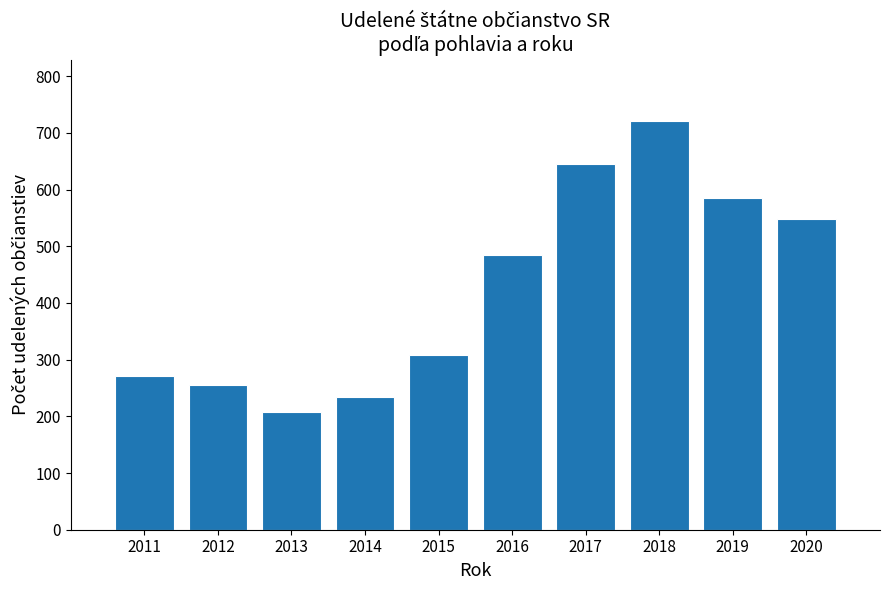

Reading right to left, list all the values displayed in this chart.

548	586	721	645	484	309	234	207	255	272